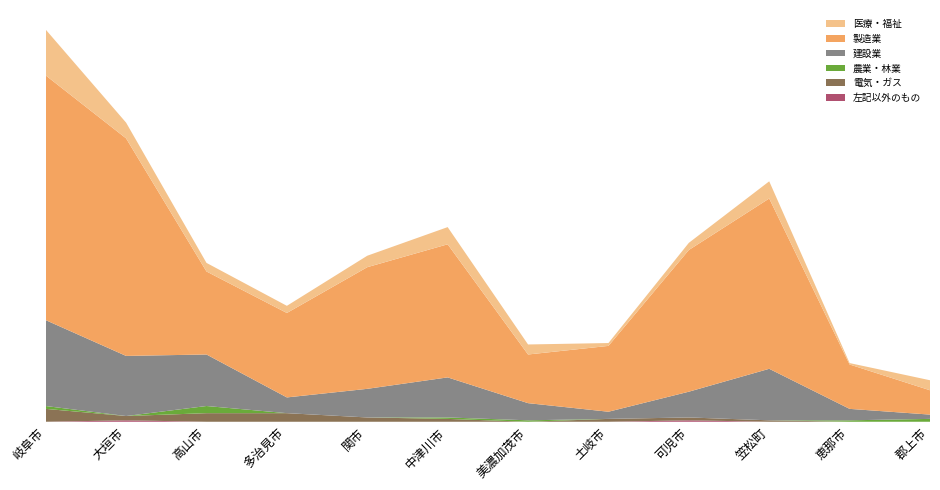

Reading left to right, what are all the values shown in this chart?

左記以外のもの: 岐阜市=0	大垣市=1	高山市=0	多治見市=0	関市=0	中津川市=0	美濃加茂市=0	土岐市=0	可児市=1	笠松町=0	恵那市=0	郡上市=0
電気・ガス: 岐阜市=9	大垣市=3	高山市=6	多治見市=6	関市=3	中津川市=2	美濃加茂市=0	土岐市=2	可児市=2	笠松町=1	恵那市=0	郡上市=0
農業・林業: 岐阜市=2	大垣市=0	高山市=5	多治見市=0	関市=0	中津川市=1	美濃加茂市=1	土岐市=0	可児市=0	笠松町=0	恵那市=1	郡上市=2
建設業: 岐阜市=60	大垣市=42	高山市=36	多治見市=11	関市=20	中津川市=28	美濃加茂市=12	土岐市=5	可児市=18	笠松町=36	恵那市=8	郡上市=3
製造業: 岐阜市=171	大垣市=152	高山市=58	多治見市=59	関市=85	中津川市=93	美濃加茂市=34	土岐市=46	可児市=99	笠松町=119	恵那市=31	郡上市=17
医療・福祉: 岐阜市=32	大垣市=11	高山市=6	多治見市=5	関市=8	中津川市=12	美濃加茂市=7	土岐市=2	可児市=5	笠松町=12	恵那市=1	郡上市=7